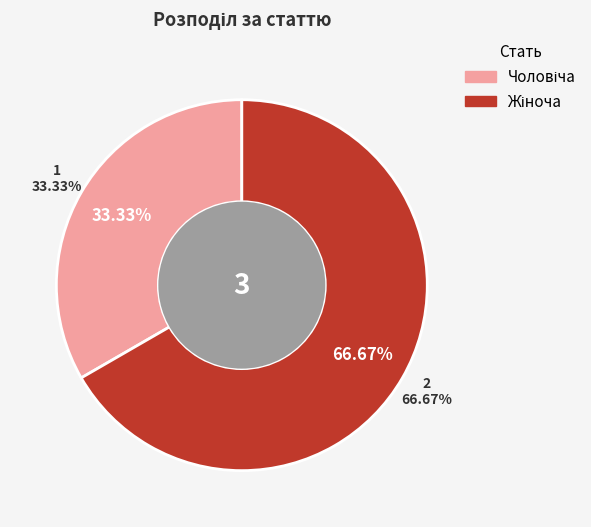

To the nearest percent, what portion does Жіноча represent?

67%